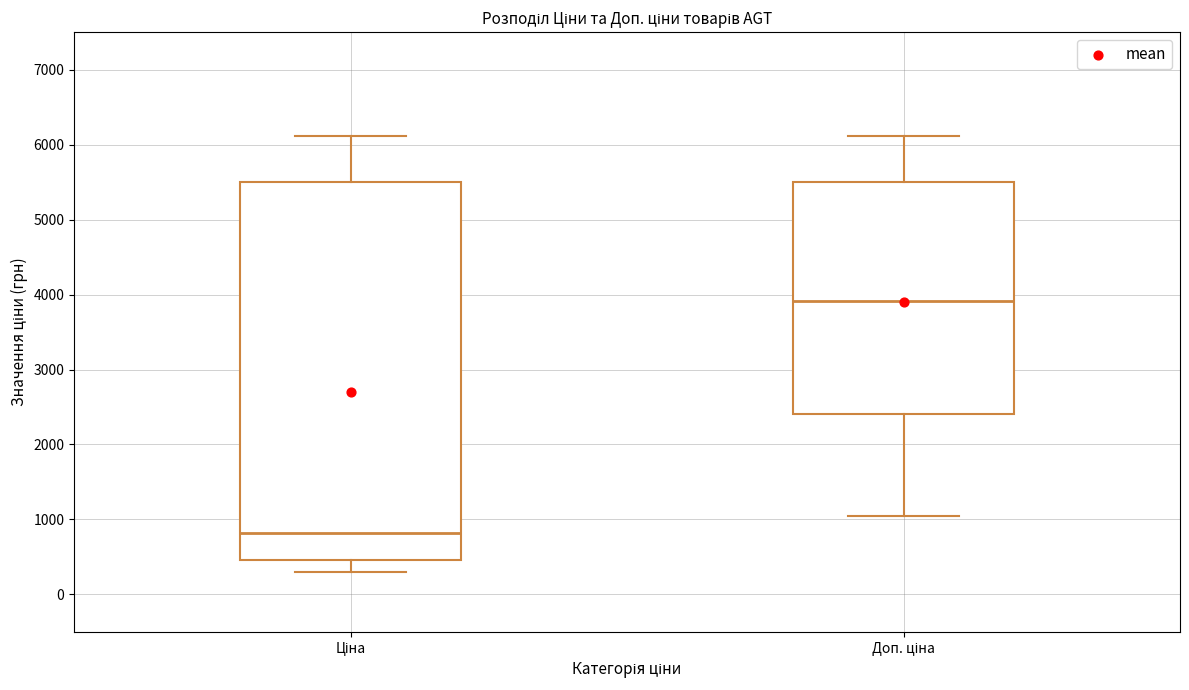

Reading left to right, read every box against the y-axis: the position of its median line, the range the box covers, and the ends of its whiskers. The values are not printed on the chart, so give them approximately, as read against the axis.

Ціна: median 800, box 500 to 5500, whiskers 300 to 6100
Доп. ціна: median 3900, box 2400 to 5500, whiskers 1000 to 6100